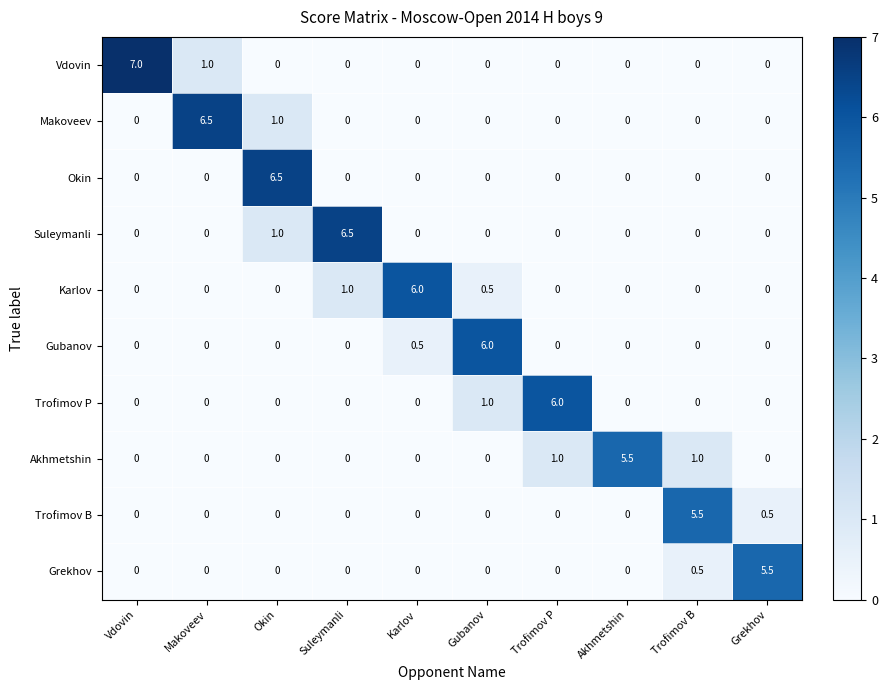

Read the Trofimov P value at Trofimov P.

6.0